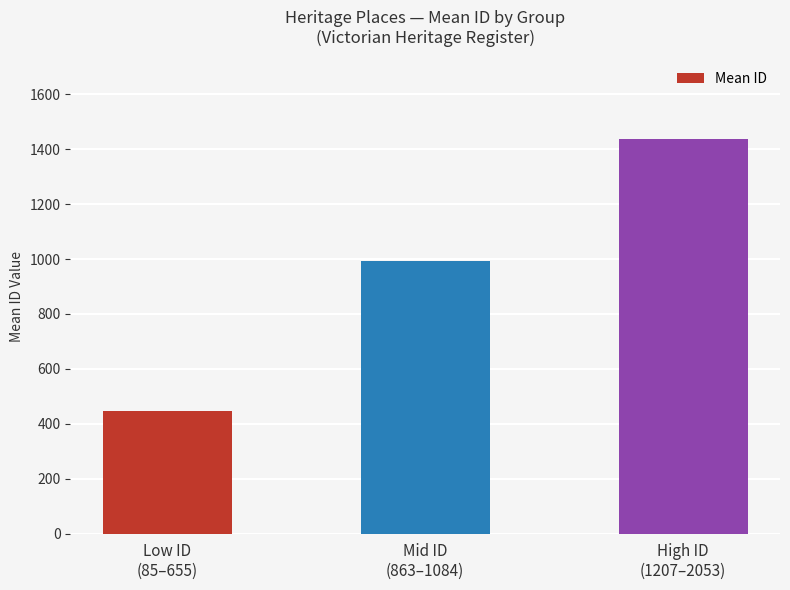

Is it true that the value at High ID
(1207–2053) is 1438.5?

True